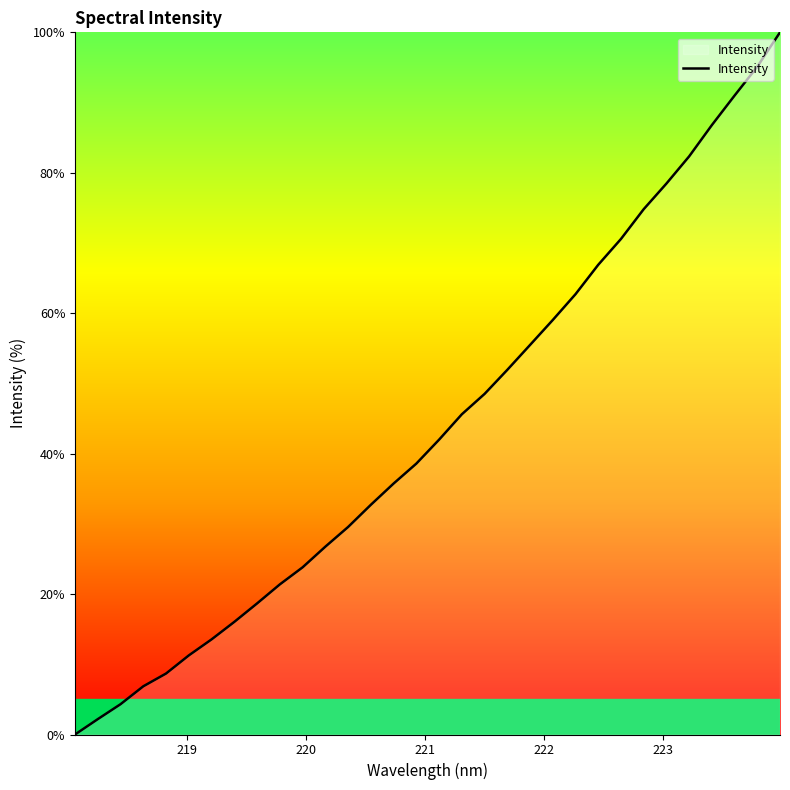

What is the maximum value shown in the chart?

100.0